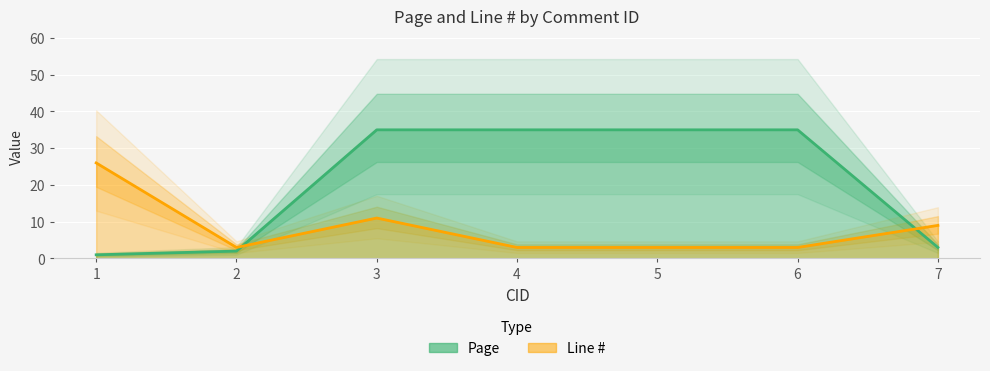

Which has a higher value, 3 or 1?

3